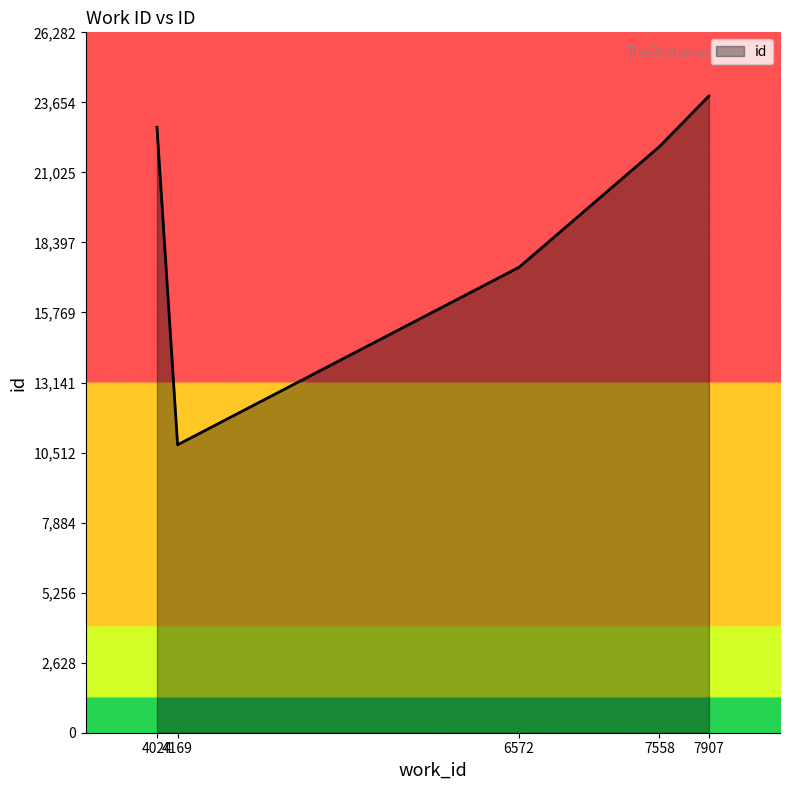

What is the difference between the values at 7907 and 7558?

1903